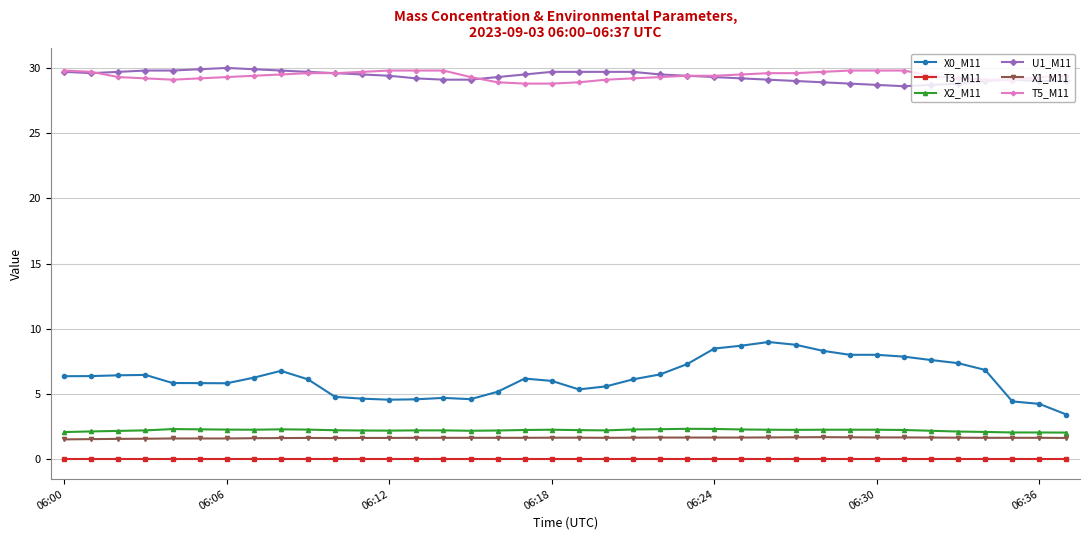

How many lines are shown in the chart?

6